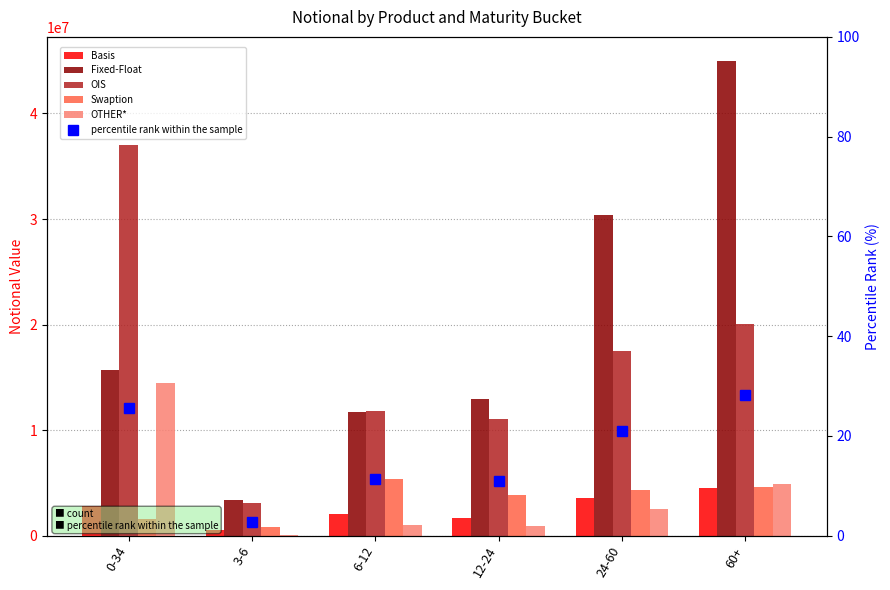

What is the maximum value shown in the chart?

45004334.0